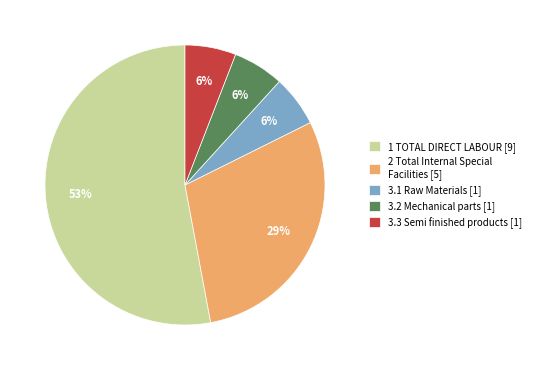

Is it true that 2 Total Internal Special Facilities [5] is 23% of the pie?

False